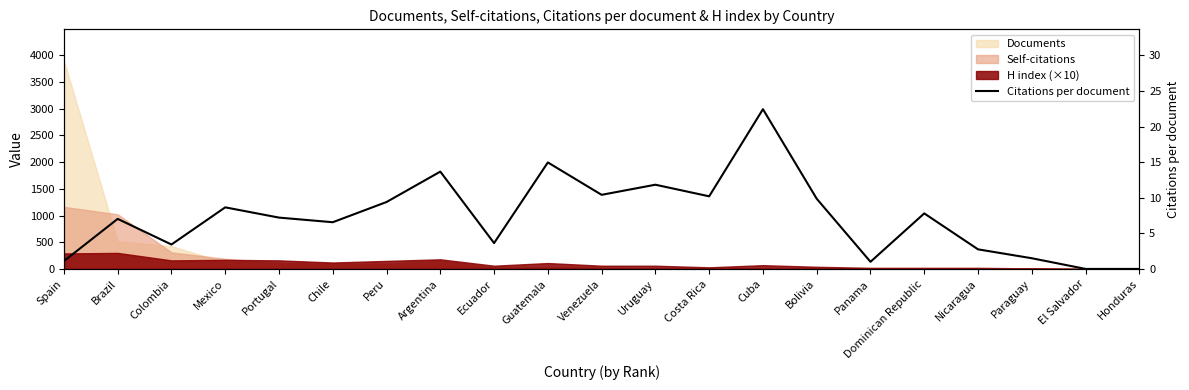

What position from the right is Bolivia?

7